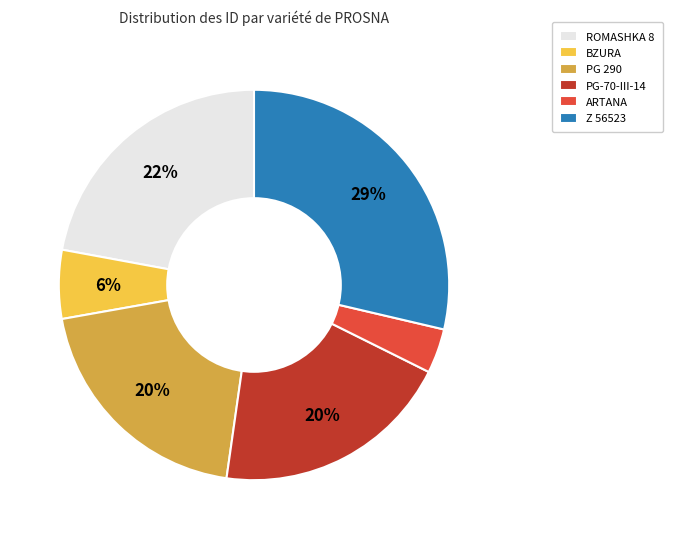

To the nearest percent, what portion does BZURA represent?

6%